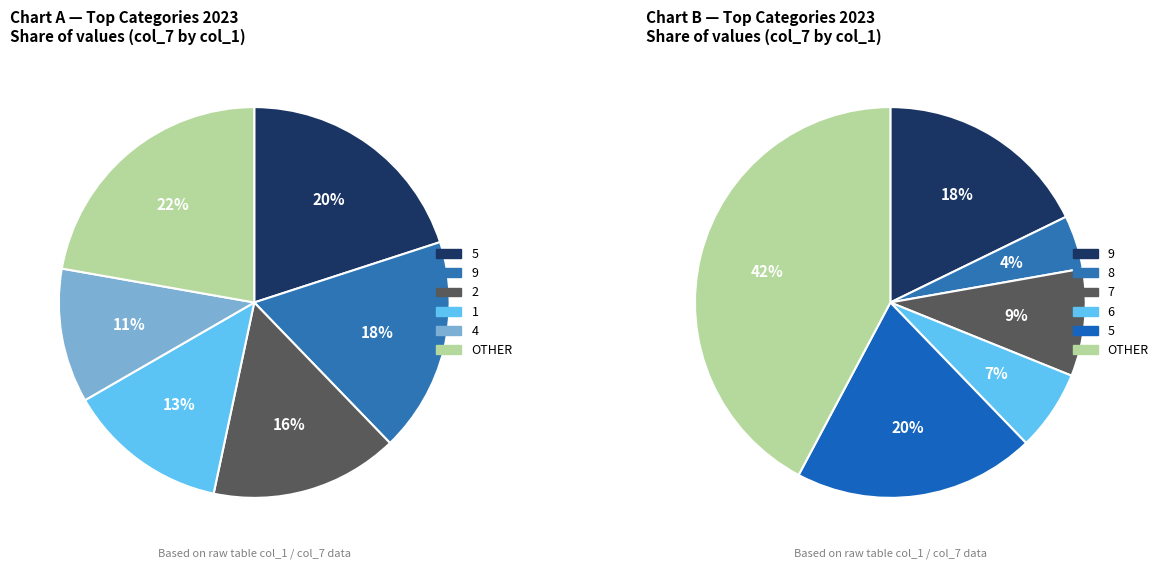

Combined, do col_1=3 and col_1=8 account for over 50%?

No